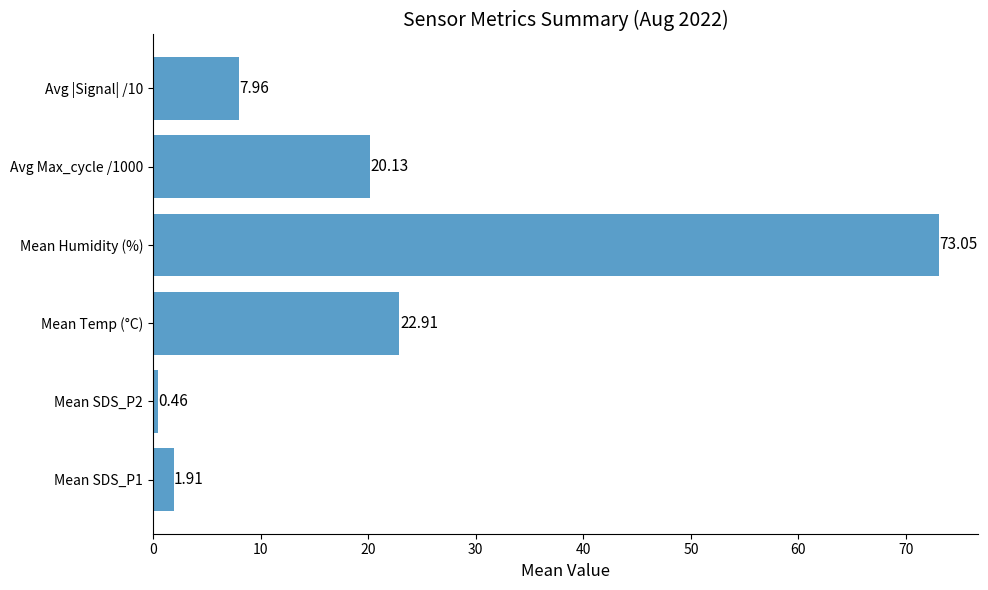

Does the chart contain any negative values?

No